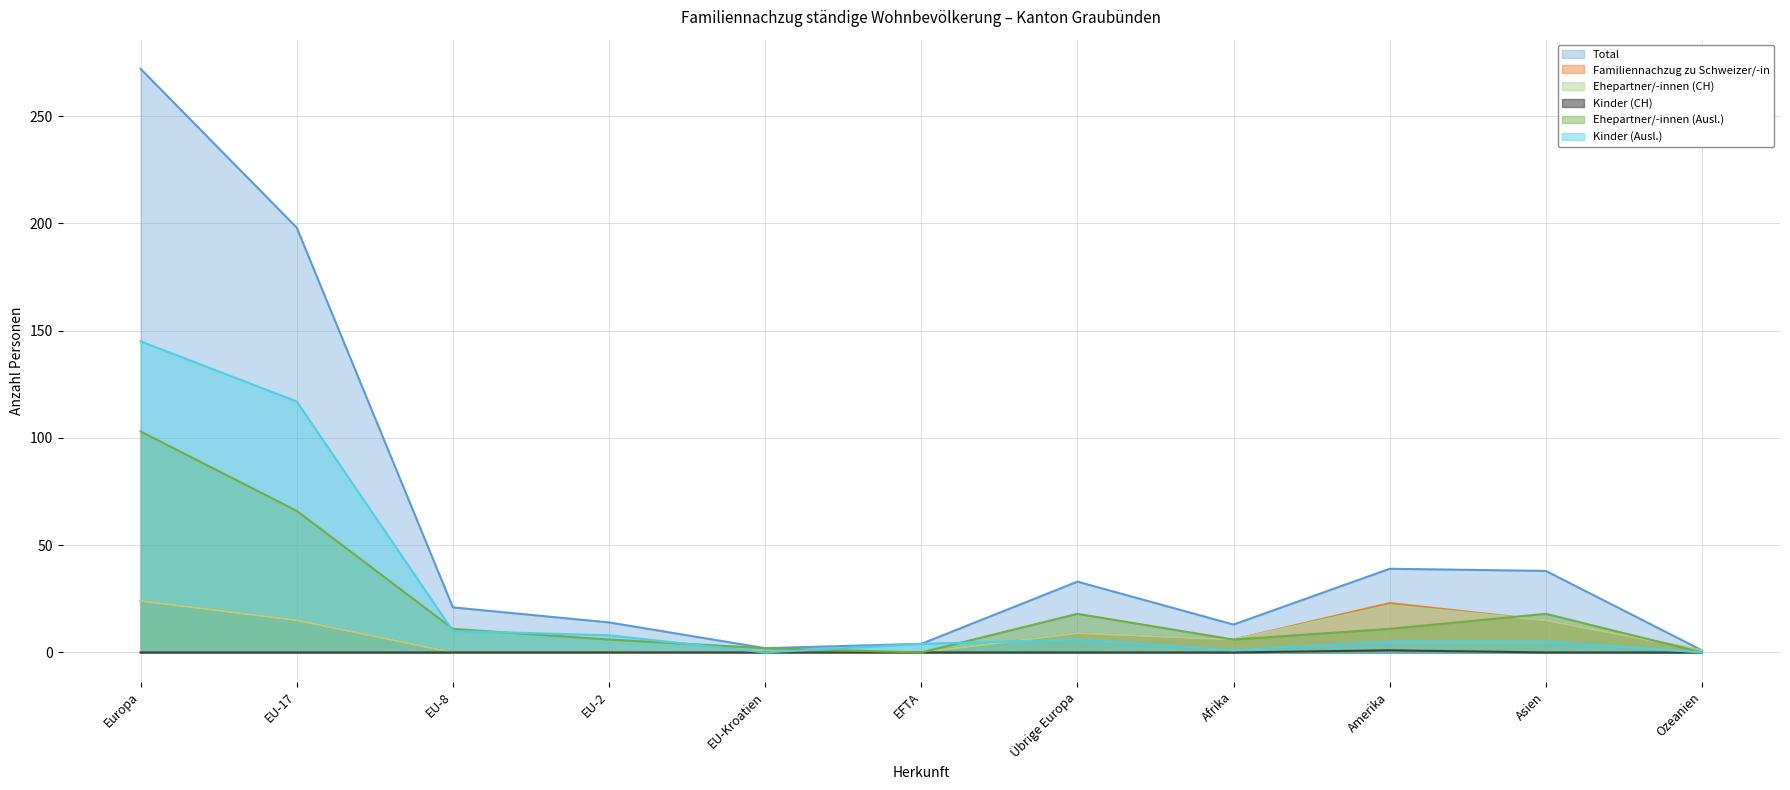

Reading right to left, what are all the values shown in this chart?

Total: 1	38	39	13	33	4	2	14	21	198	272
Familiennachzug zu Schweizer/-in: 1	15	23	6	9	0	0	0	0	15	24
Ehepartner/-innen (CH): 1	15	22	6	9	0	0	0	0	15	24
Kinder (CH): 0	0	1	0	0	0	0	0	0	0	0
Ehepartner/-innen (Ausl.): 0	18	11	6	18	0	2	6	11	66	103
Kinder (Ausl.): 0	5	5	1	6	4	0	8	10	117	145